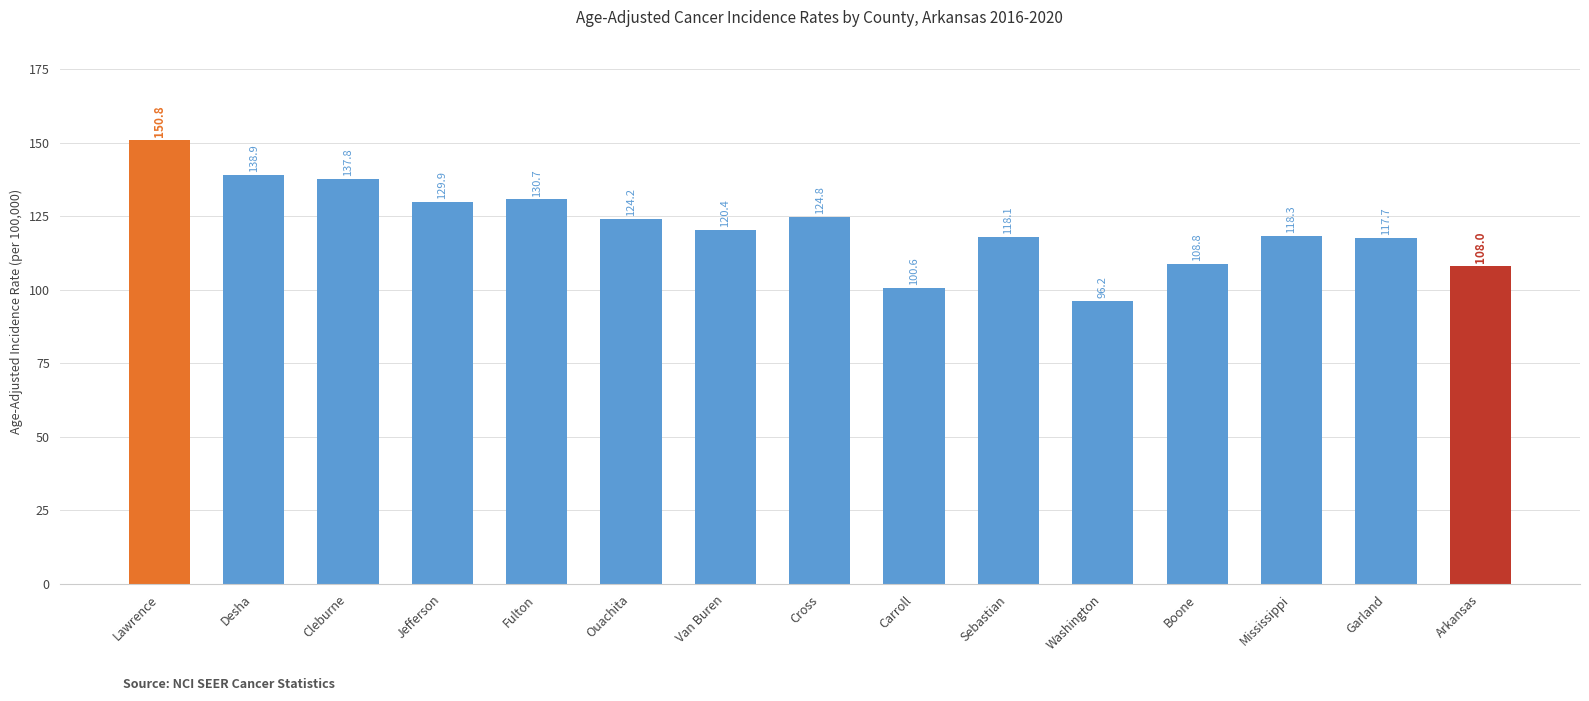

Reading right to left, extract all data points from this chart.

Arkansas=108.0	Garland=117.7	Mississippi=118.3	Boone=108.8	Washington=96.2	Sebastian=118.1	Carroll=100.6	Cross=124.8	Van Buren=120.4	Ouachita=124.2	Fulton=130.7	Jefferson=129.9	Cleburne=137.8	Desha=138.9	Lawrence=150.8